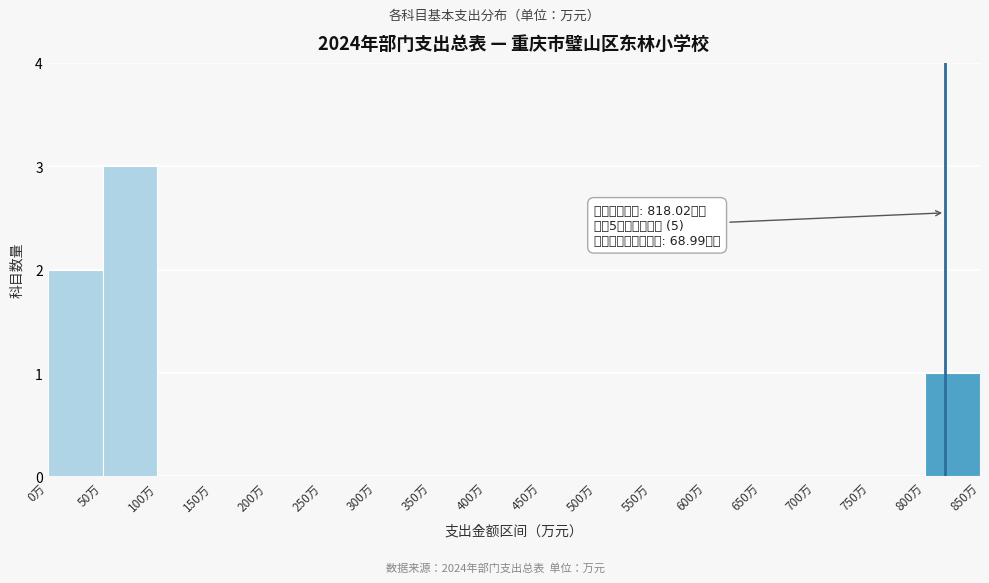

Which range on the x-axis has the tallest bar?

50 to 100